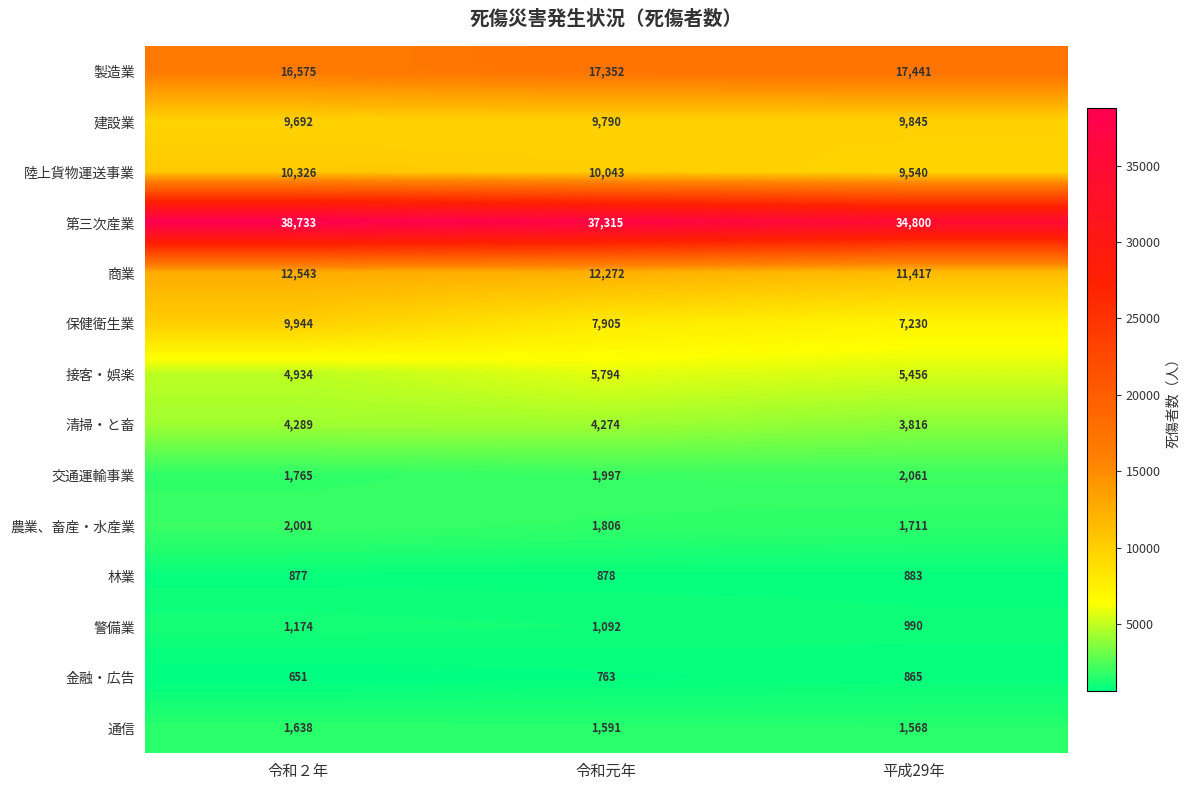

Is it true that 接客・娯楽 equals 4934 at 令和２年?

True